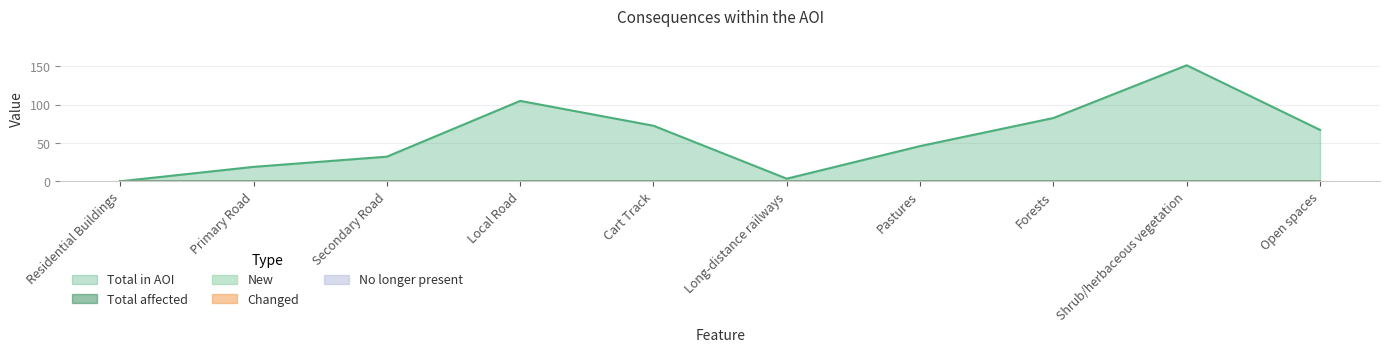

Is it true that Total in AOI equals 1.4 at Long-distance railways?

False